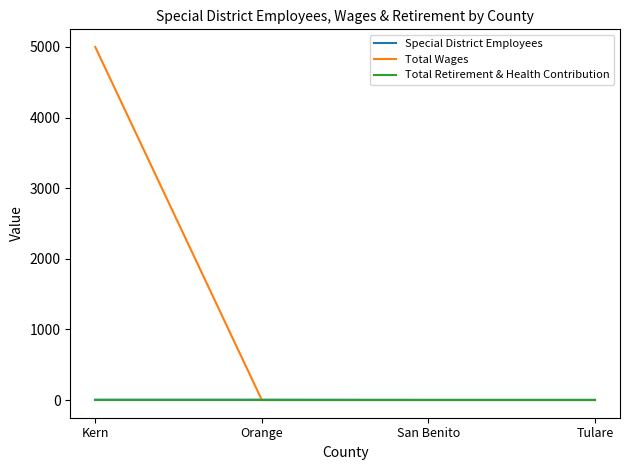

At which category is the sum across all series the highest?

Kern